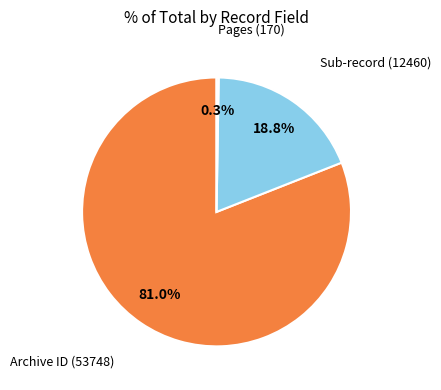

Which category has the biggest portion of the pie?

Archive ID (53748)